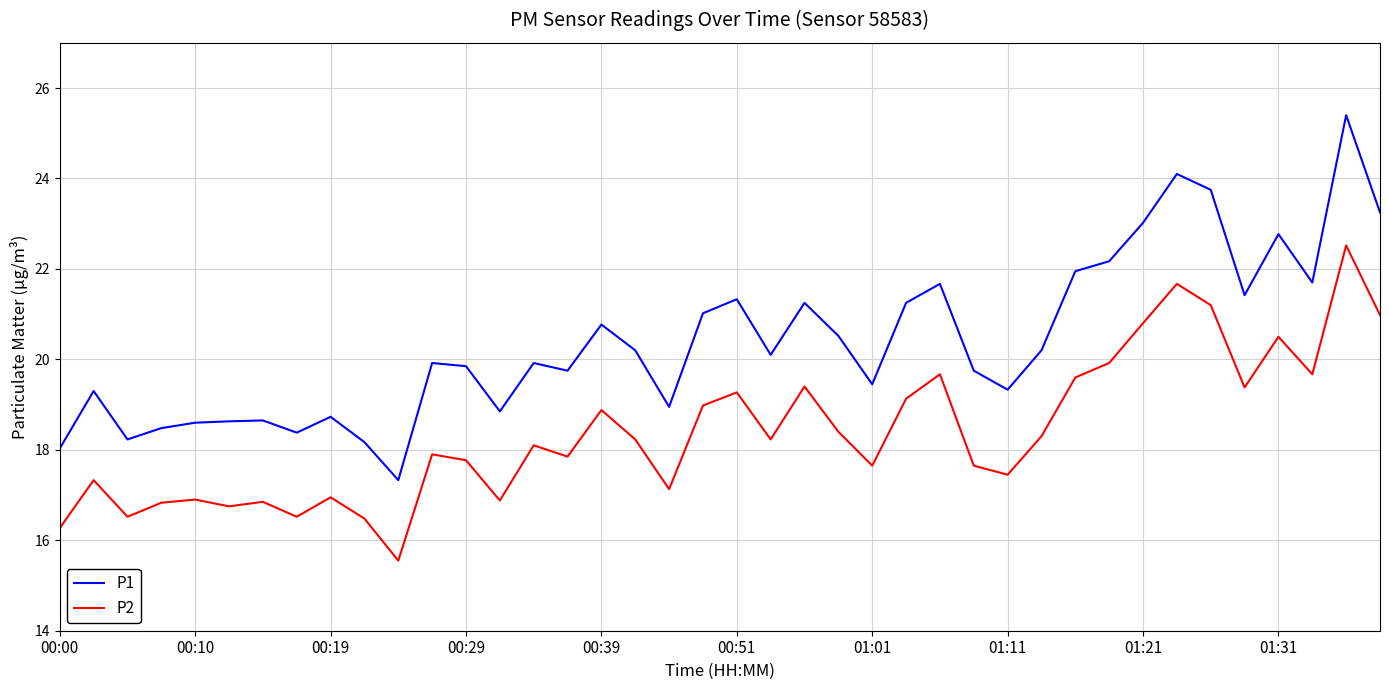

Rank the series by their average value, from lowest to highest.

P2, P1